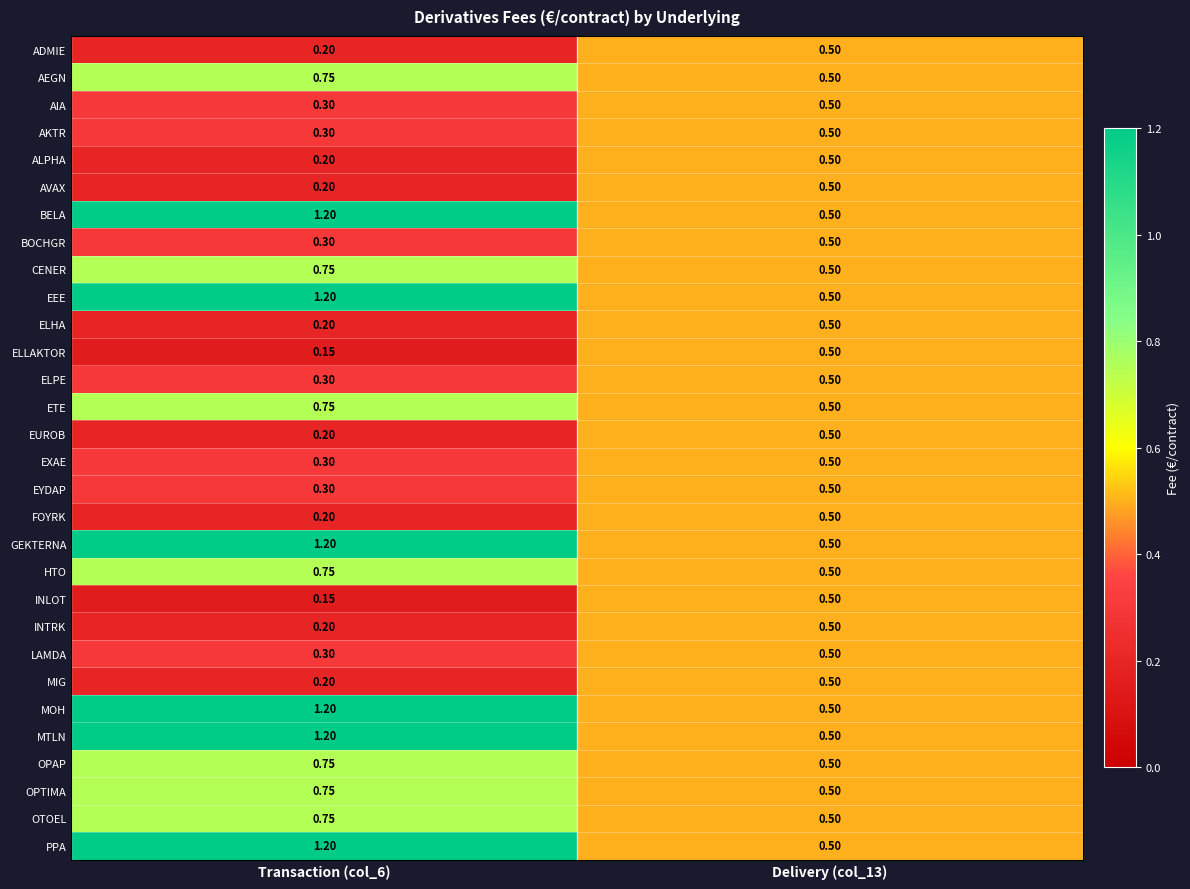

At which category is the sum across all series the highest?

Transaction (col_6)